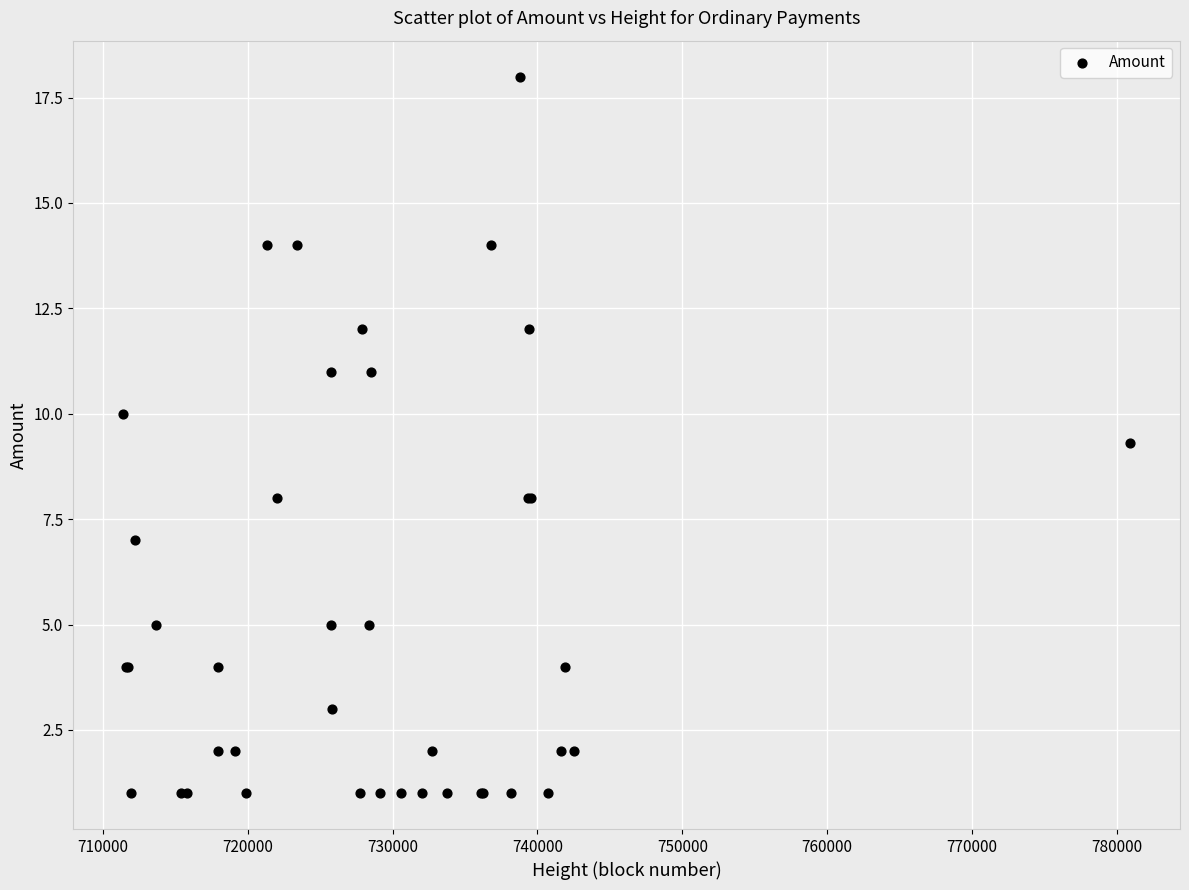

What Y value in the scatter plot is closest to 9?

9.3